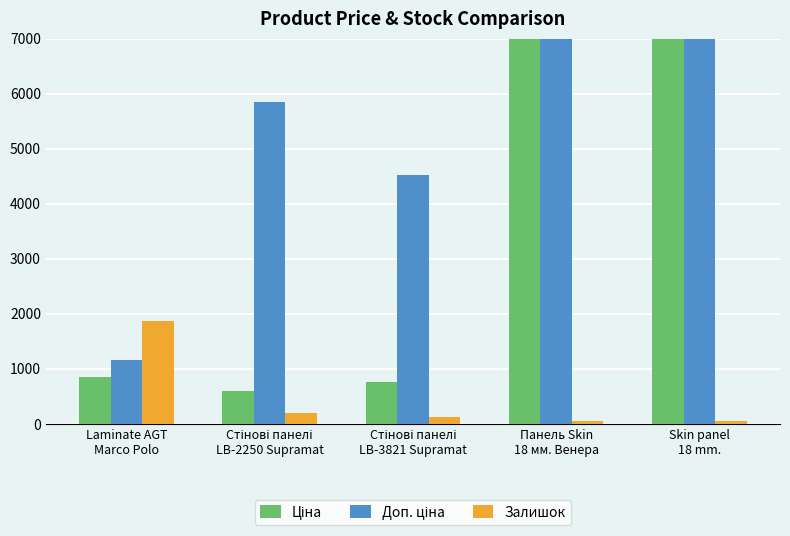

How many groups of bars are there?

5